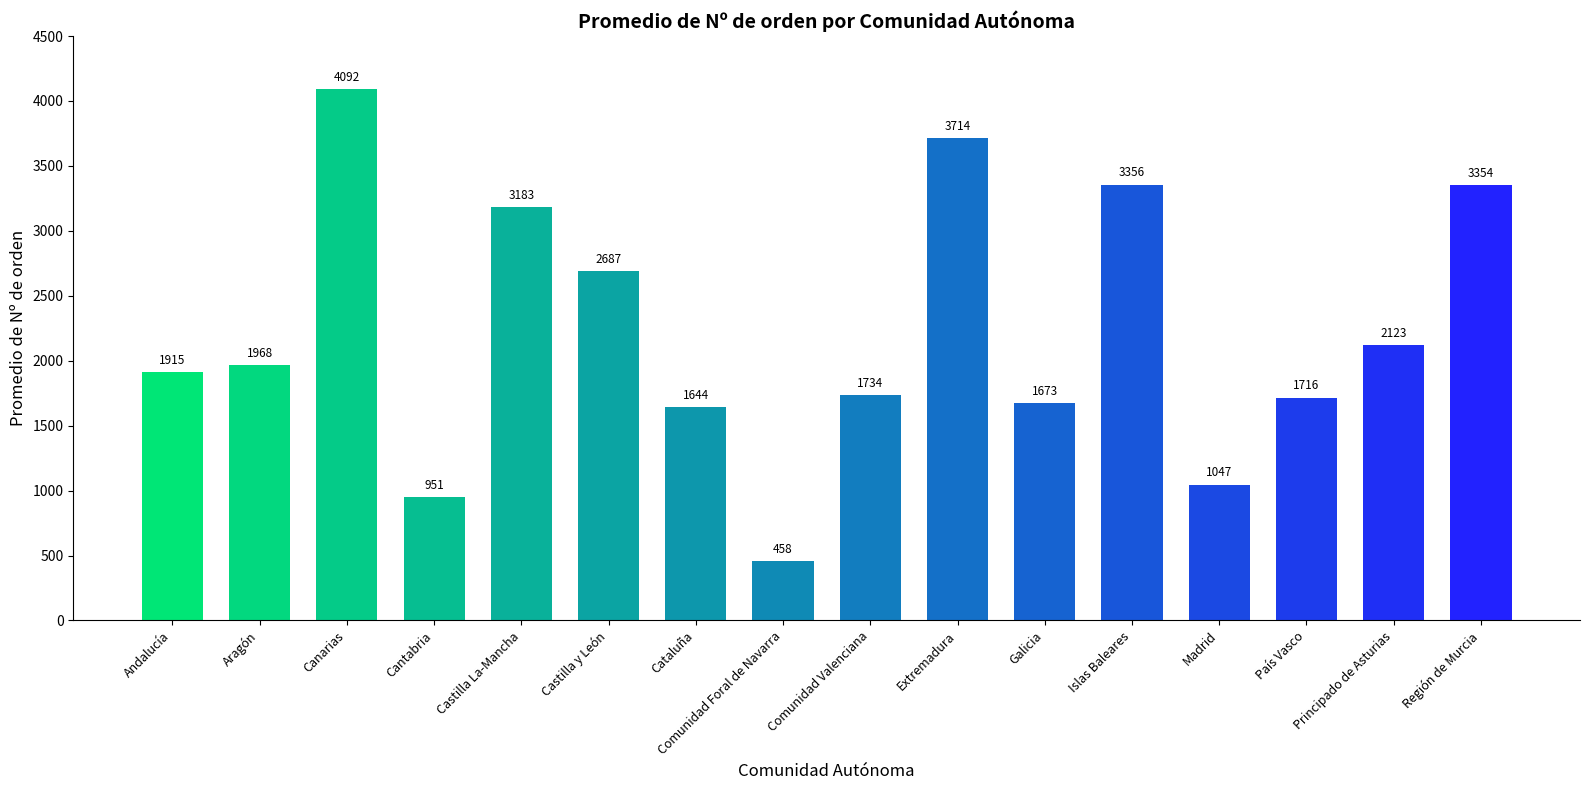

What is the label of the 14th bar from the right?

Canarias